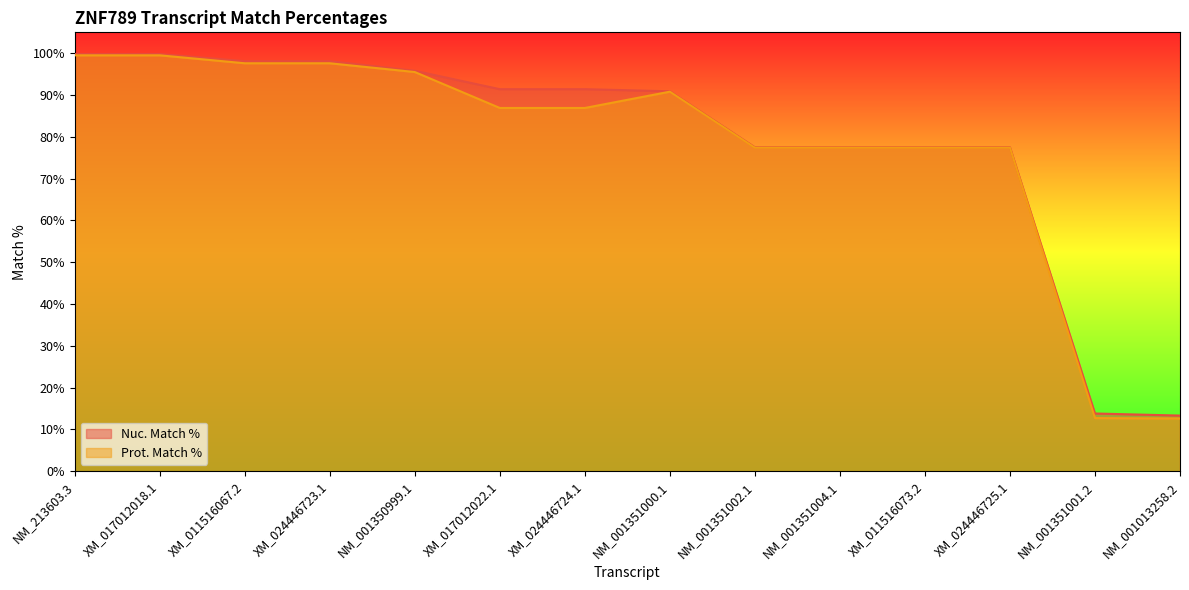

Does the chart have visible grid lines?

No